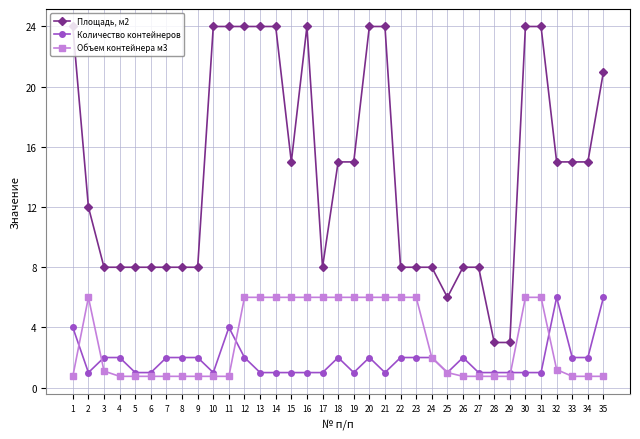

What are all the series names shown in the legend?

Площадь, м2, Количество контейнеров, Объем контейнера м3